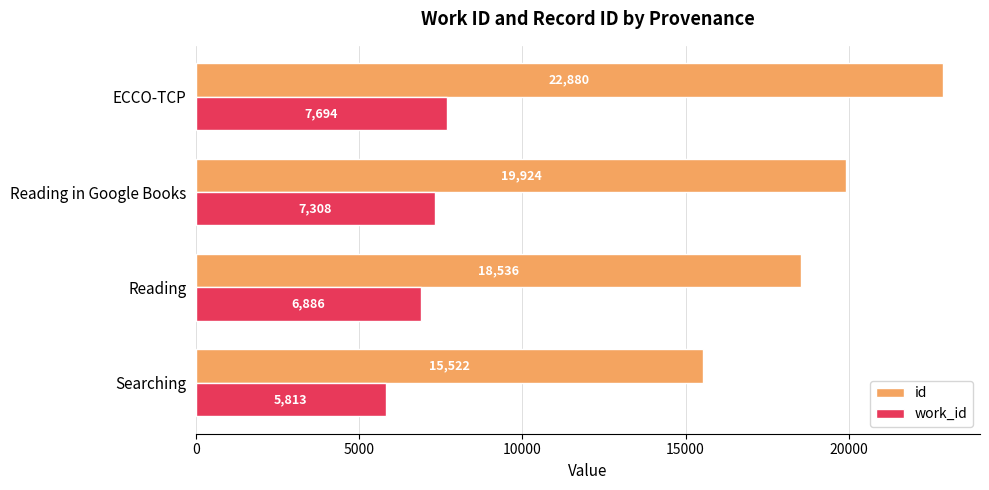

How many data points in id are less than 19924?

2